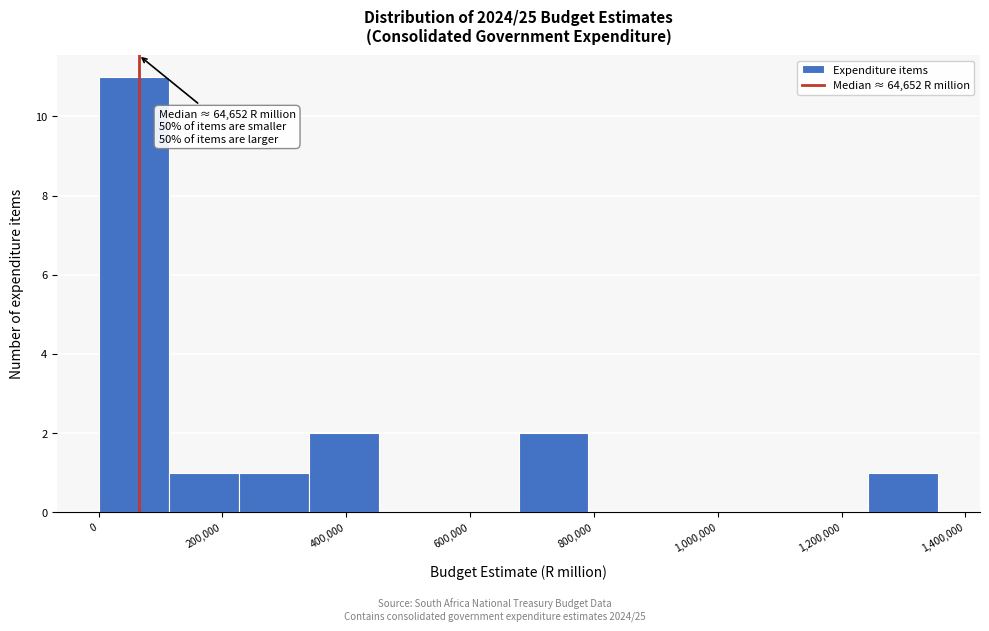

Over which range of the x-axis is the bar tallest?

0 to 120000